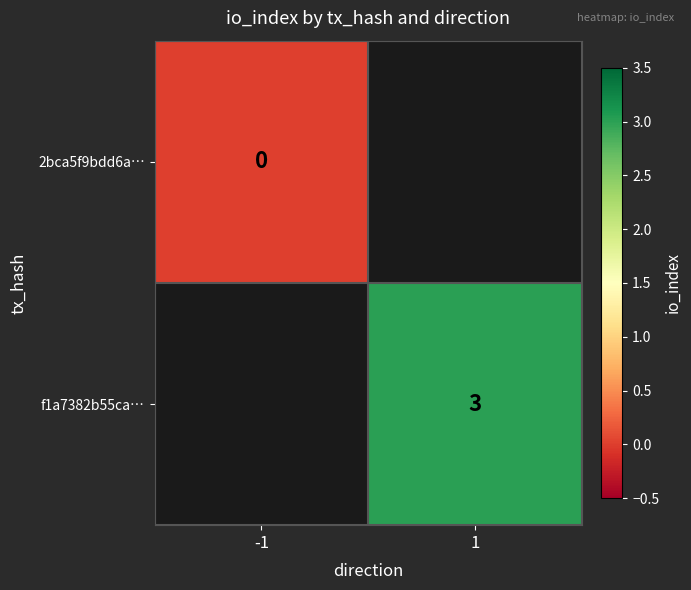

True or false: f1a7382b55ca… has a value of 3 at 1.

True